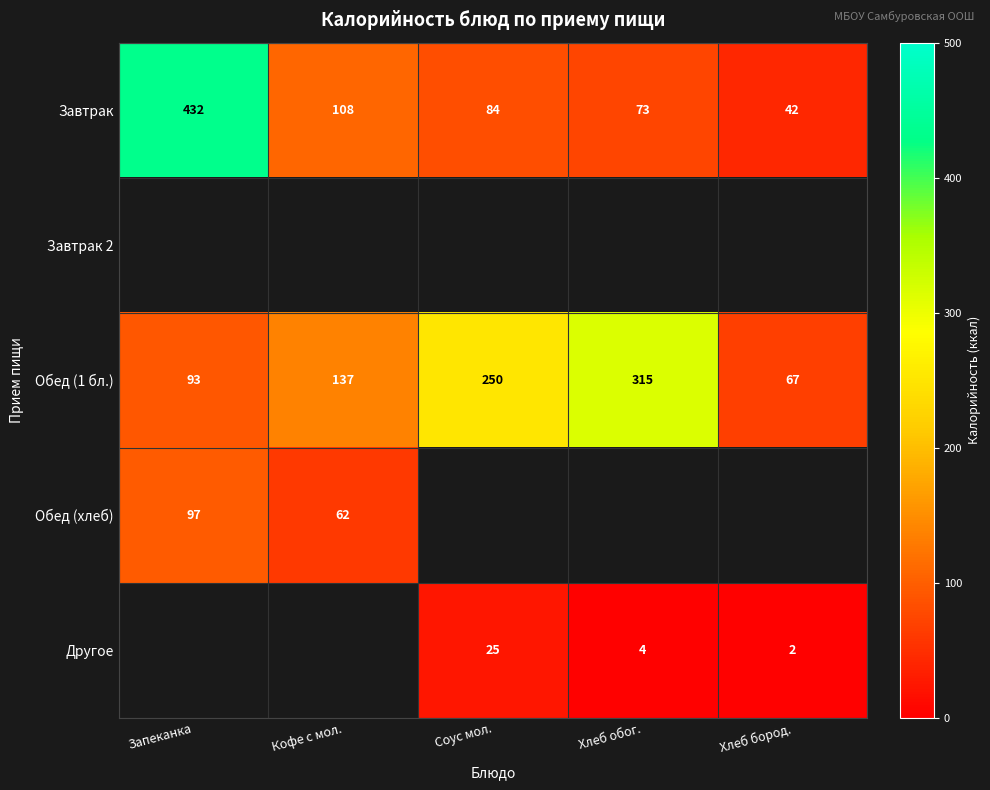

How many series are shown in this chart?

5